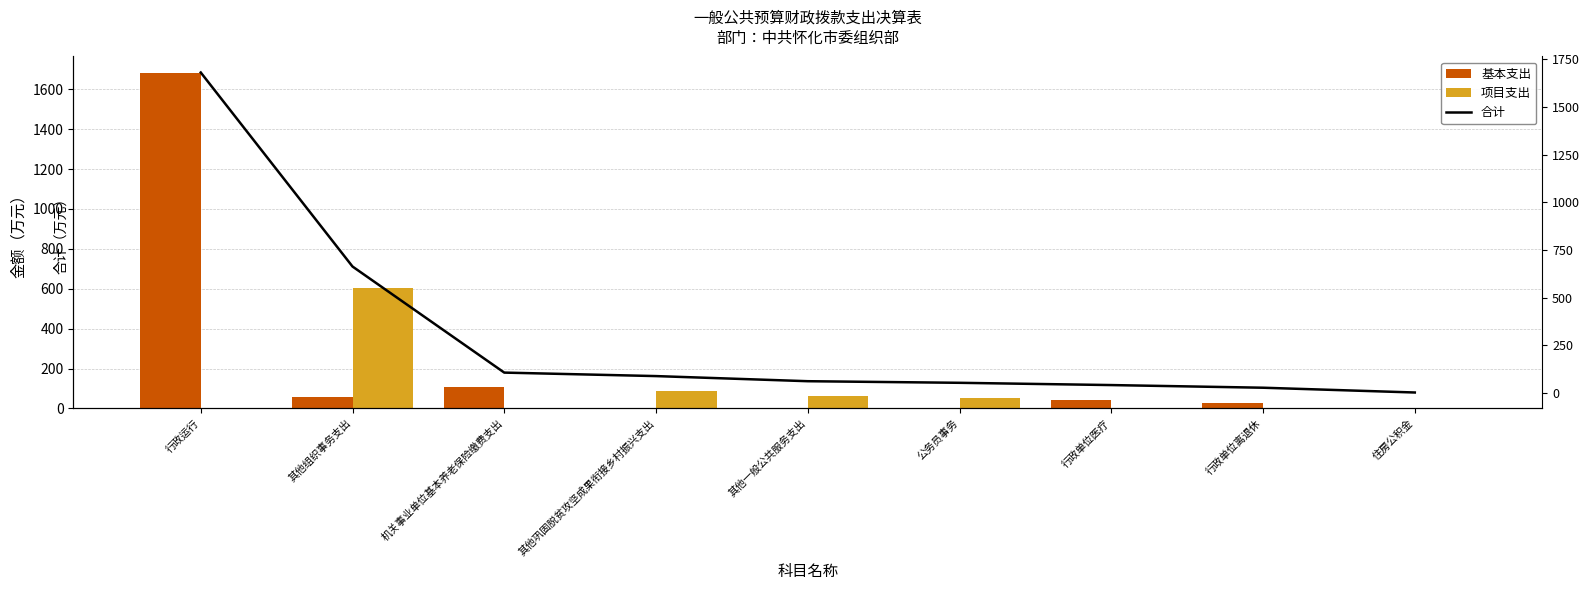

What is the total value across all series at 其他巩固脱贫攻坚成果衔接乡村振兴支出?

179.2